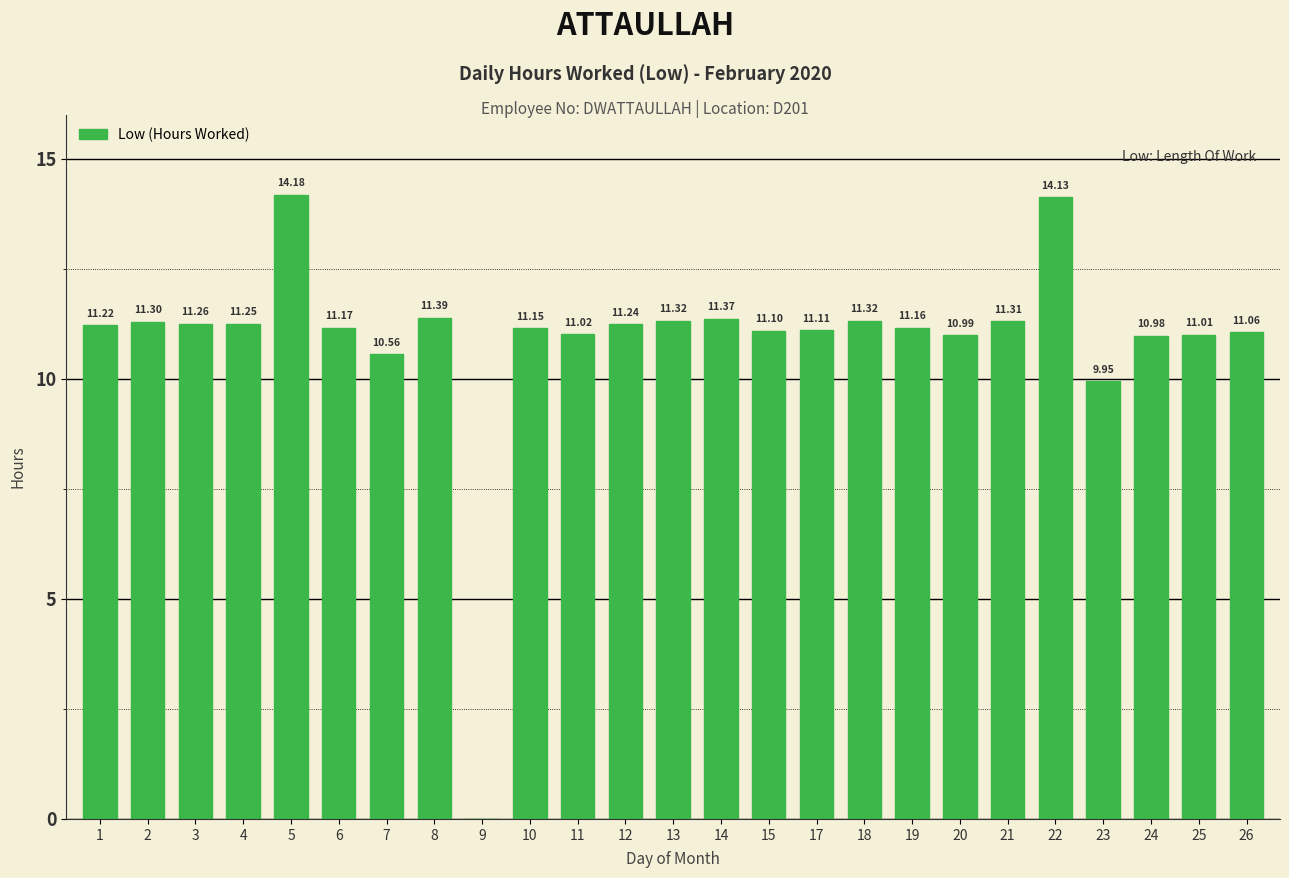

What is the sum of all values?

272.6